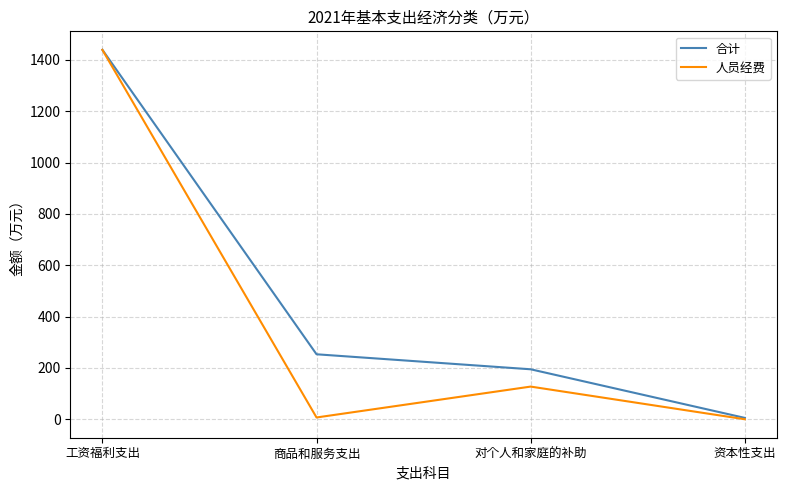

What position from the left is 商品和服务支出?

2